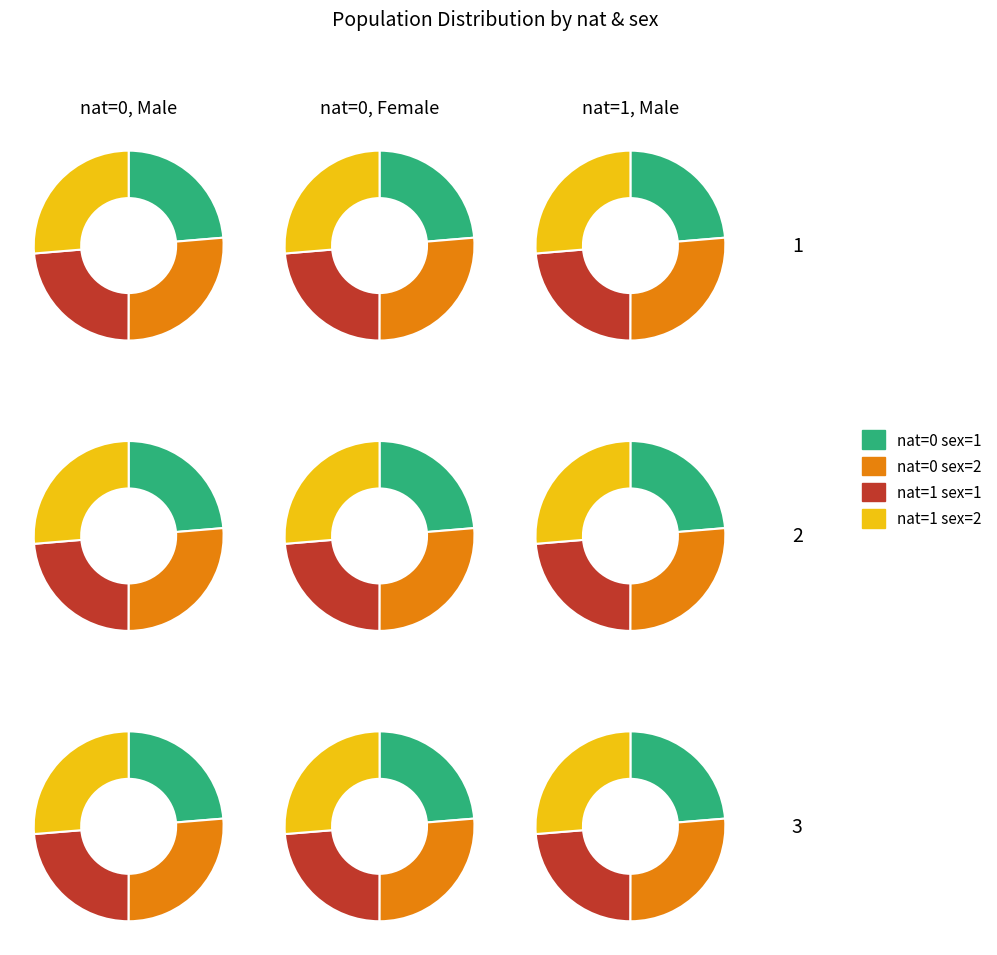

Is 5 the majority of the pie?

No